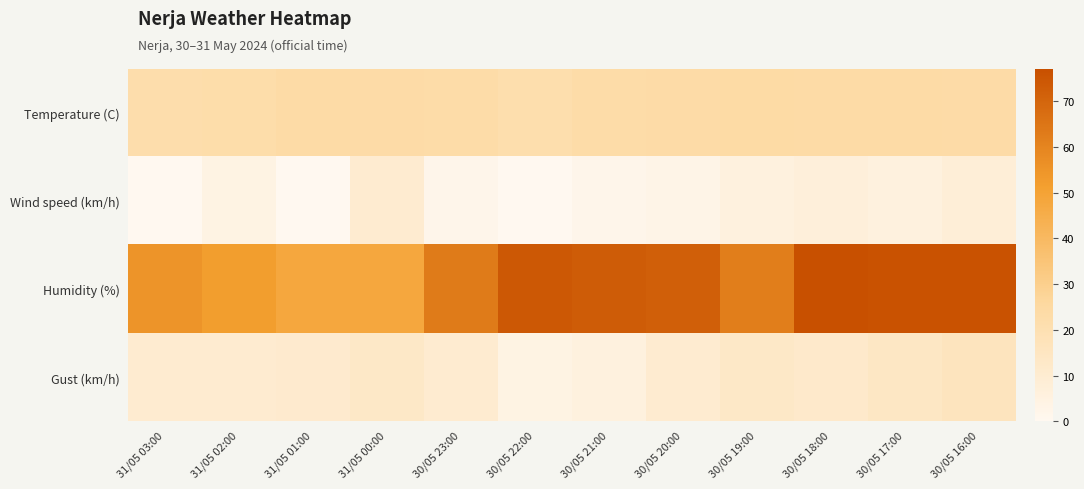

What is the spread (max minus min) of values at 30/05 18:00?

70.0